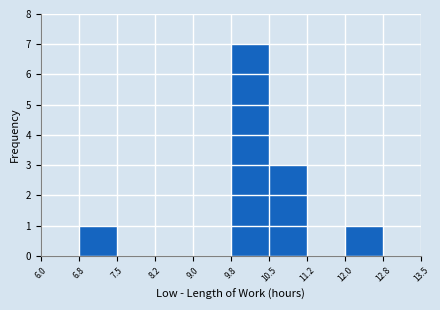

Over which range of the x-axis is the bar tallest?

9.8 to 10.5